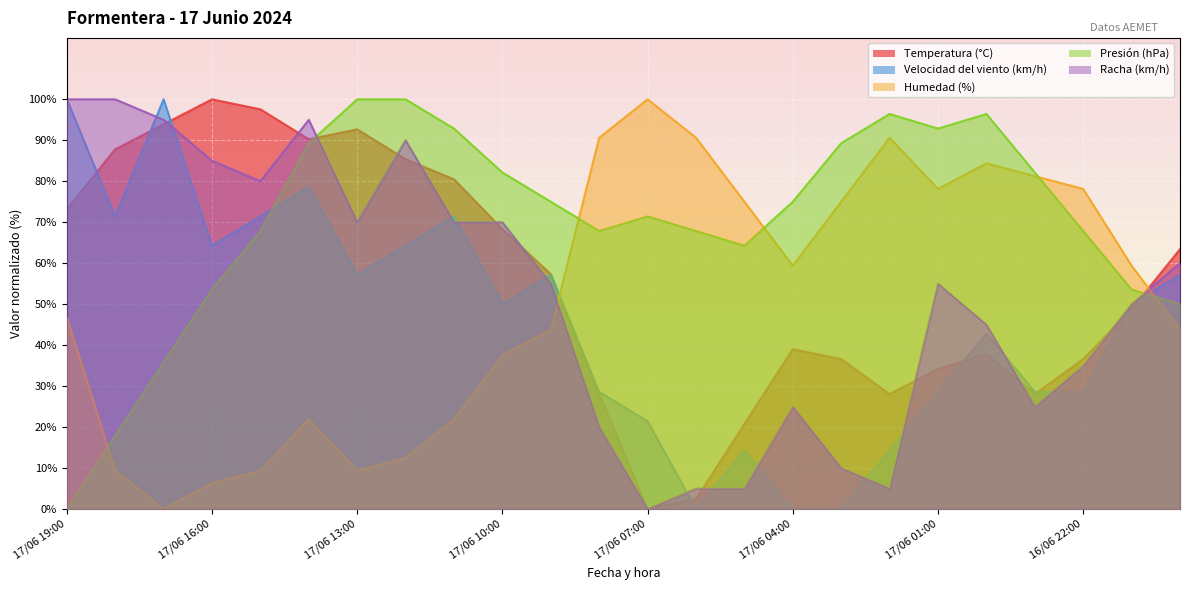

At which label is Humedad (%) closest to 50?

17/06 19:00